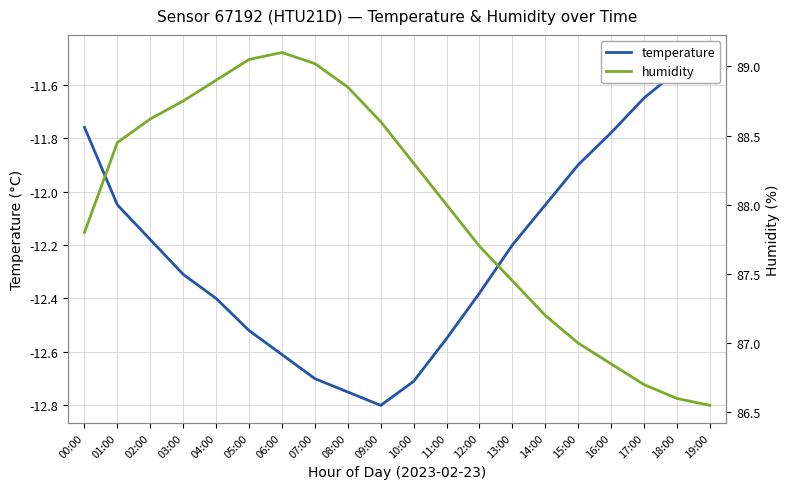

What is the sum of the temperature values at 02:00 and 08:00?

-24.9